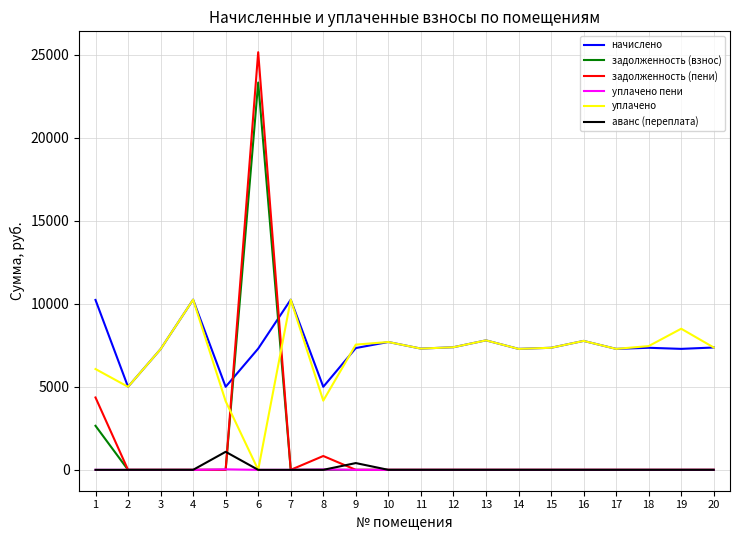

Is it true that начислено equals 7286.4 at 17?

True